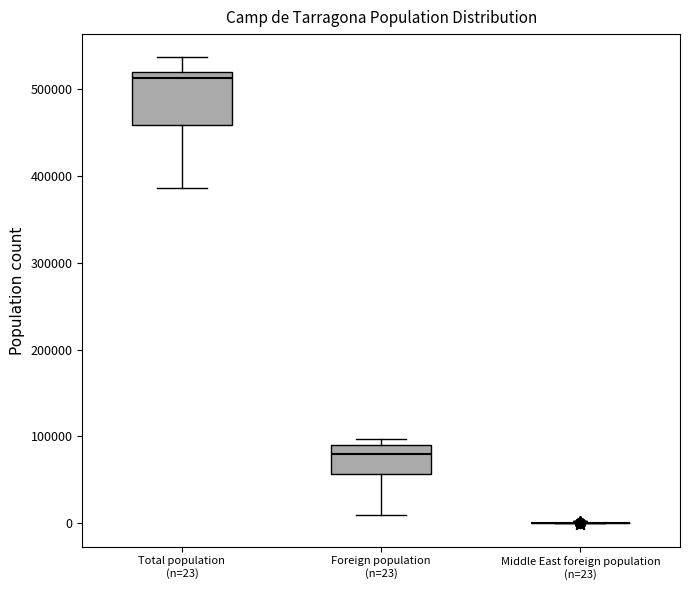

Reading left to right, read every box against the y-axis: the position of its median line, the range the box covers, and the ends of its whiskers. The values are not printed on the chart, so give them approximately, as read against the axis.

Total population (n=23): median 510000, box 460000 to 520000, whiskers 390000 to 540000
Foreign population (n=23): median 80000, box 60000 to 90000, whiskers 10000 to 100000
Middle East foreign population (n=23): box collapsed to a line at 0, whiskers 0 to 0